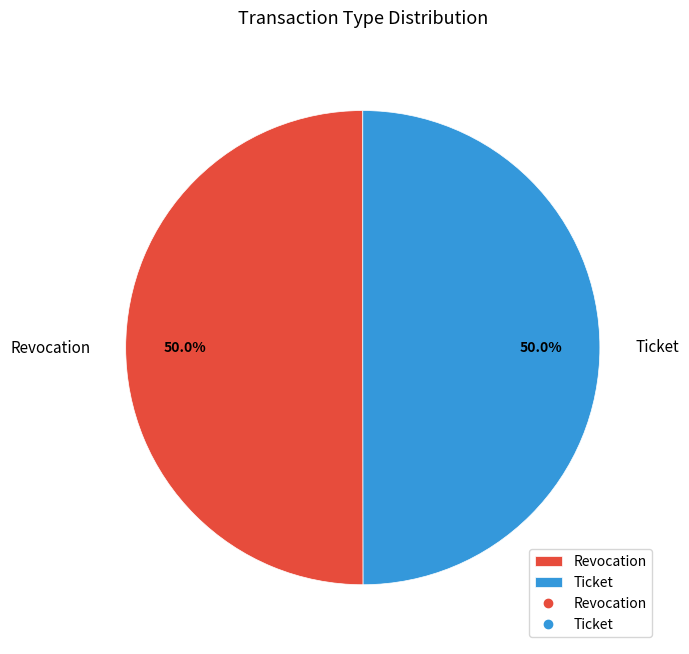

Approximately how many times larger is the value at Revocation compared to Ticket?

1.0